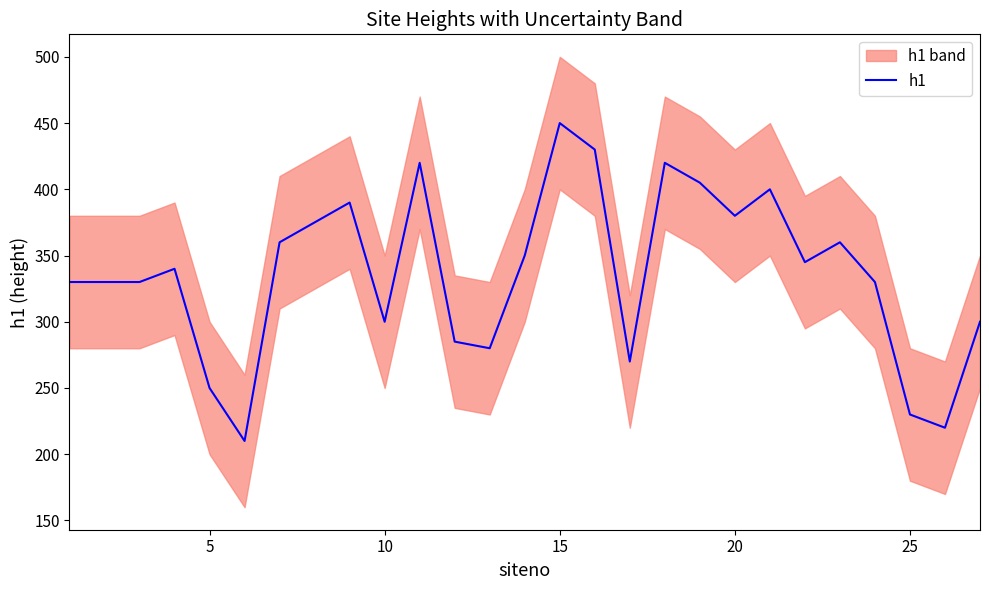

True or false: h1 has a value of 300 at 10.

True